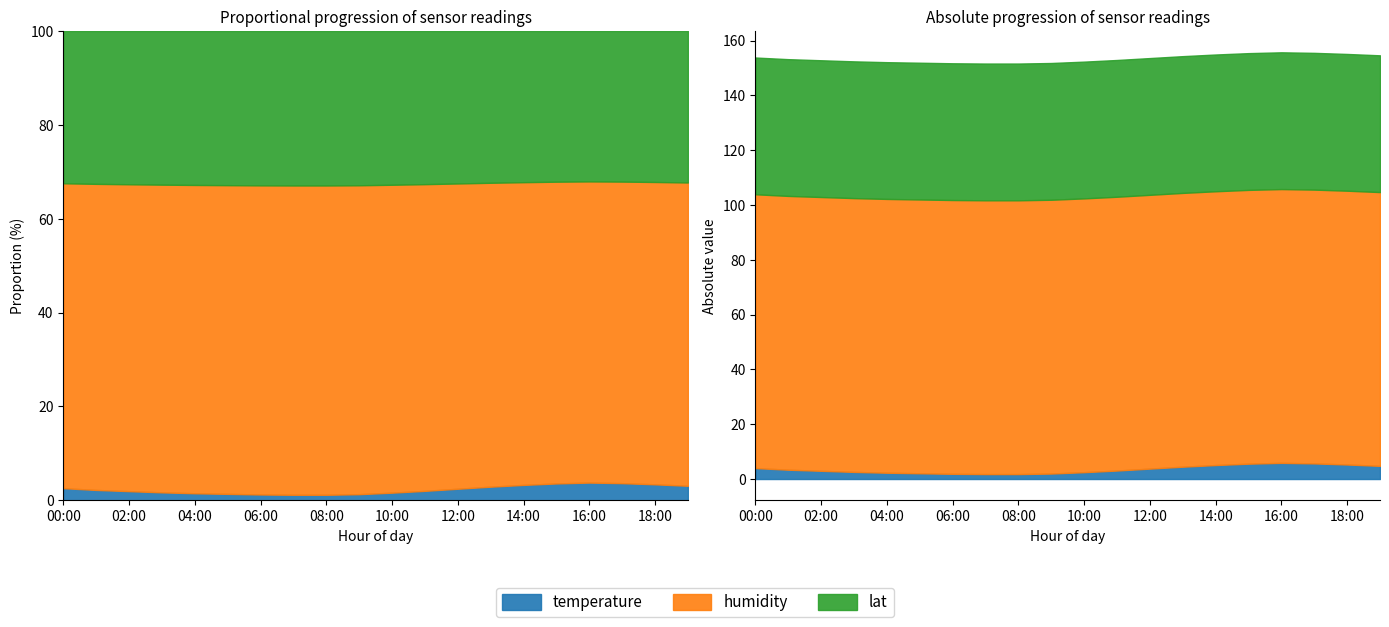

True or false: temperature has more than 0 interior local peaks.

True